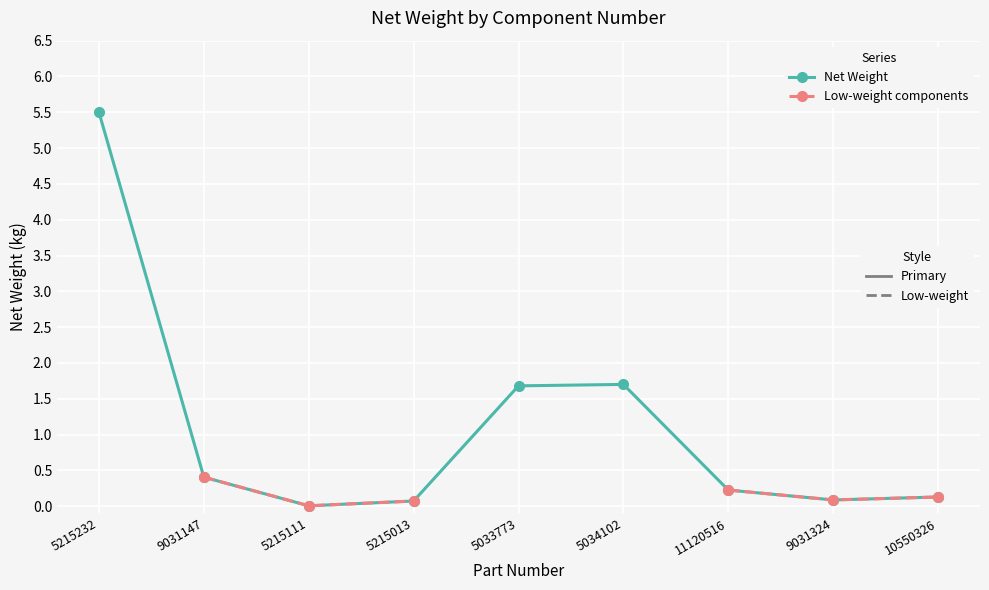

How many positive values does the Low-weight components series have?

6